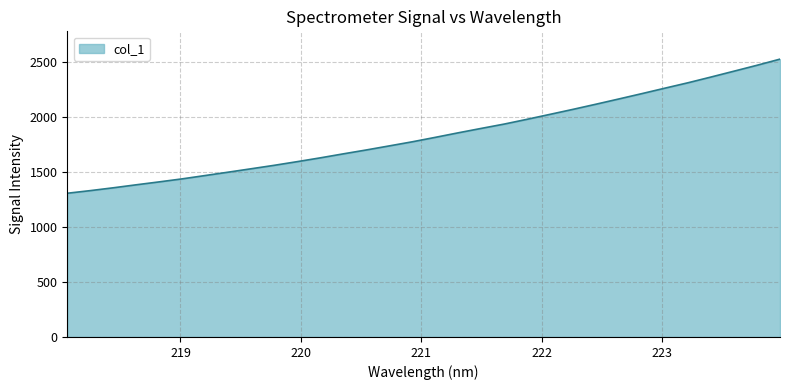

What is the minimum value shown in the chart?

1306.3